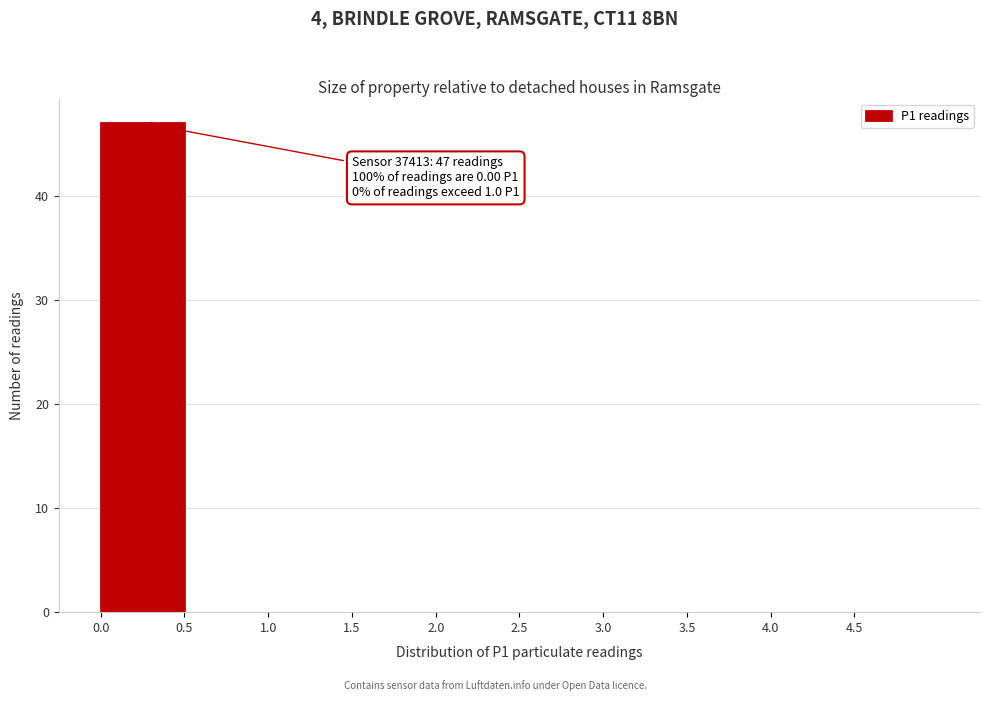

Over which range of the x-axis is the bar tallest?

0.0 to 0.5